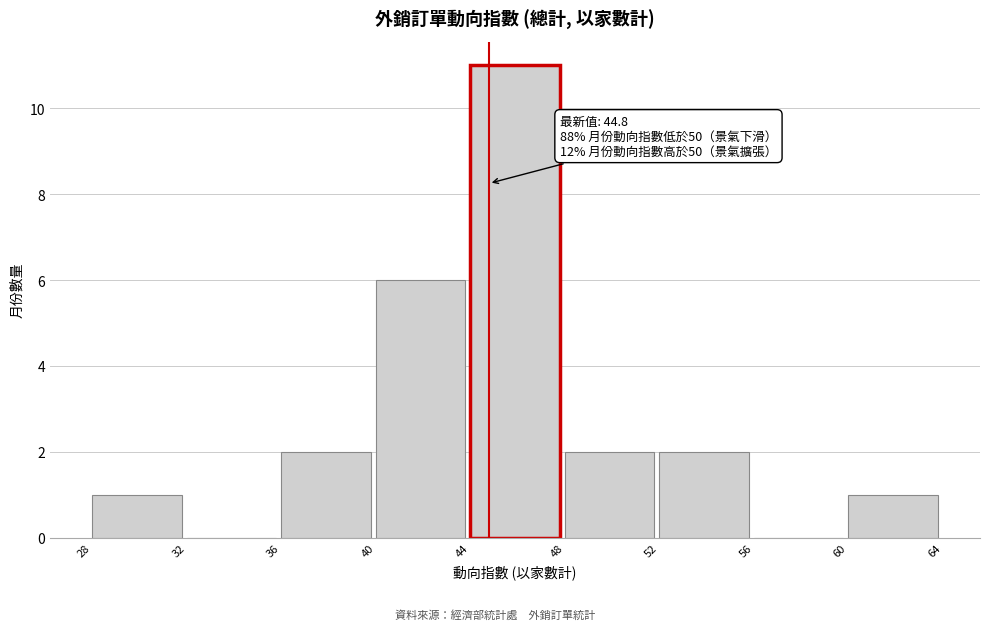

Over which range of the x-axis is the bar tallest?

44 to 48